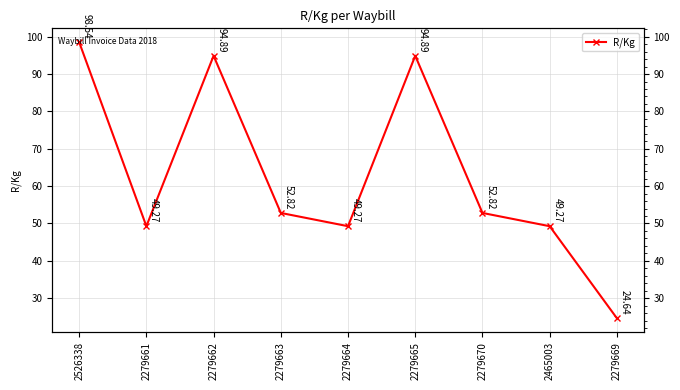

Approximately how many times larger is the value at 2279670 compared to 2465003?

1.1